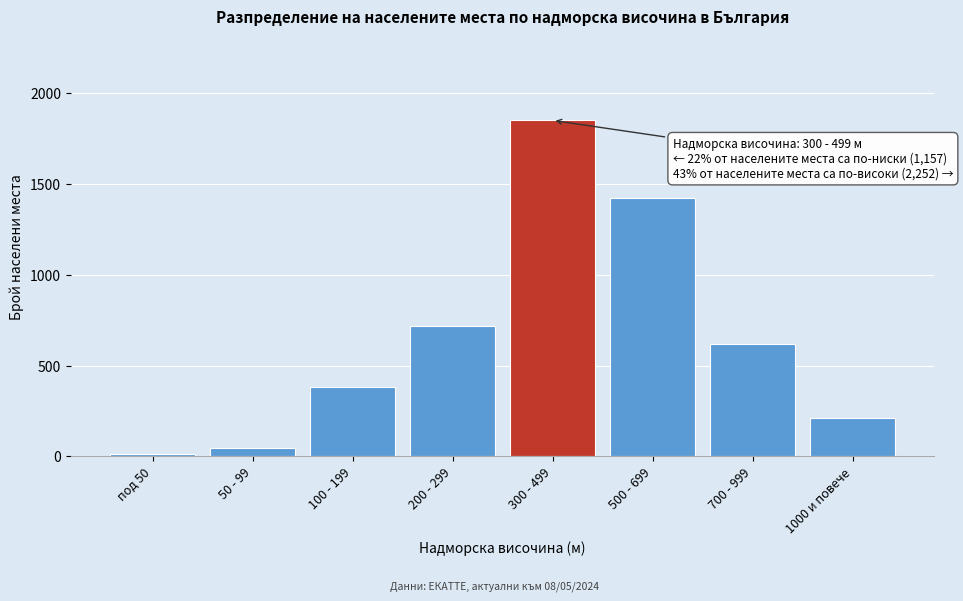

Reading right to left, extract all data points from this chart.

1000 и повече=212	700 - 999=620	500 - 699=1420	300 - 499=1850	200 - 299=720	100 - 199=380	50 - 99=45	под 50=12